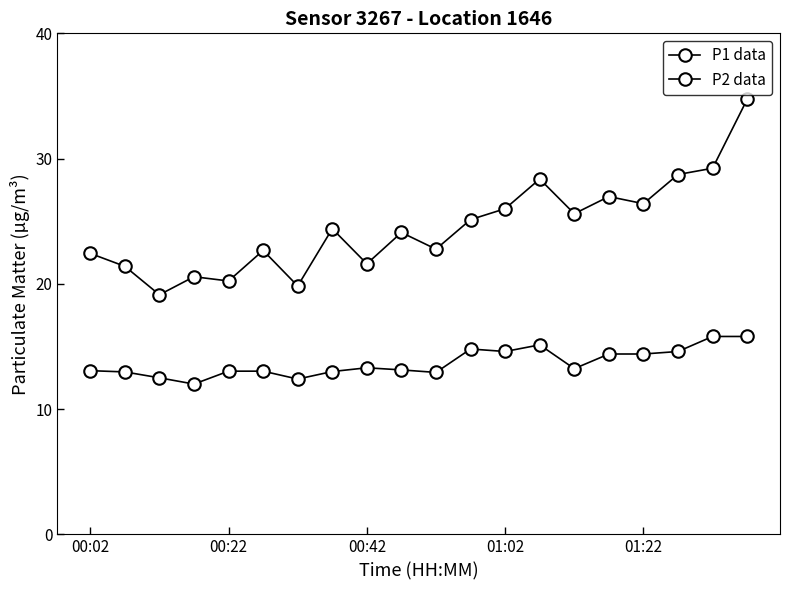

How many interior local peaks does the P1 data series have?

6